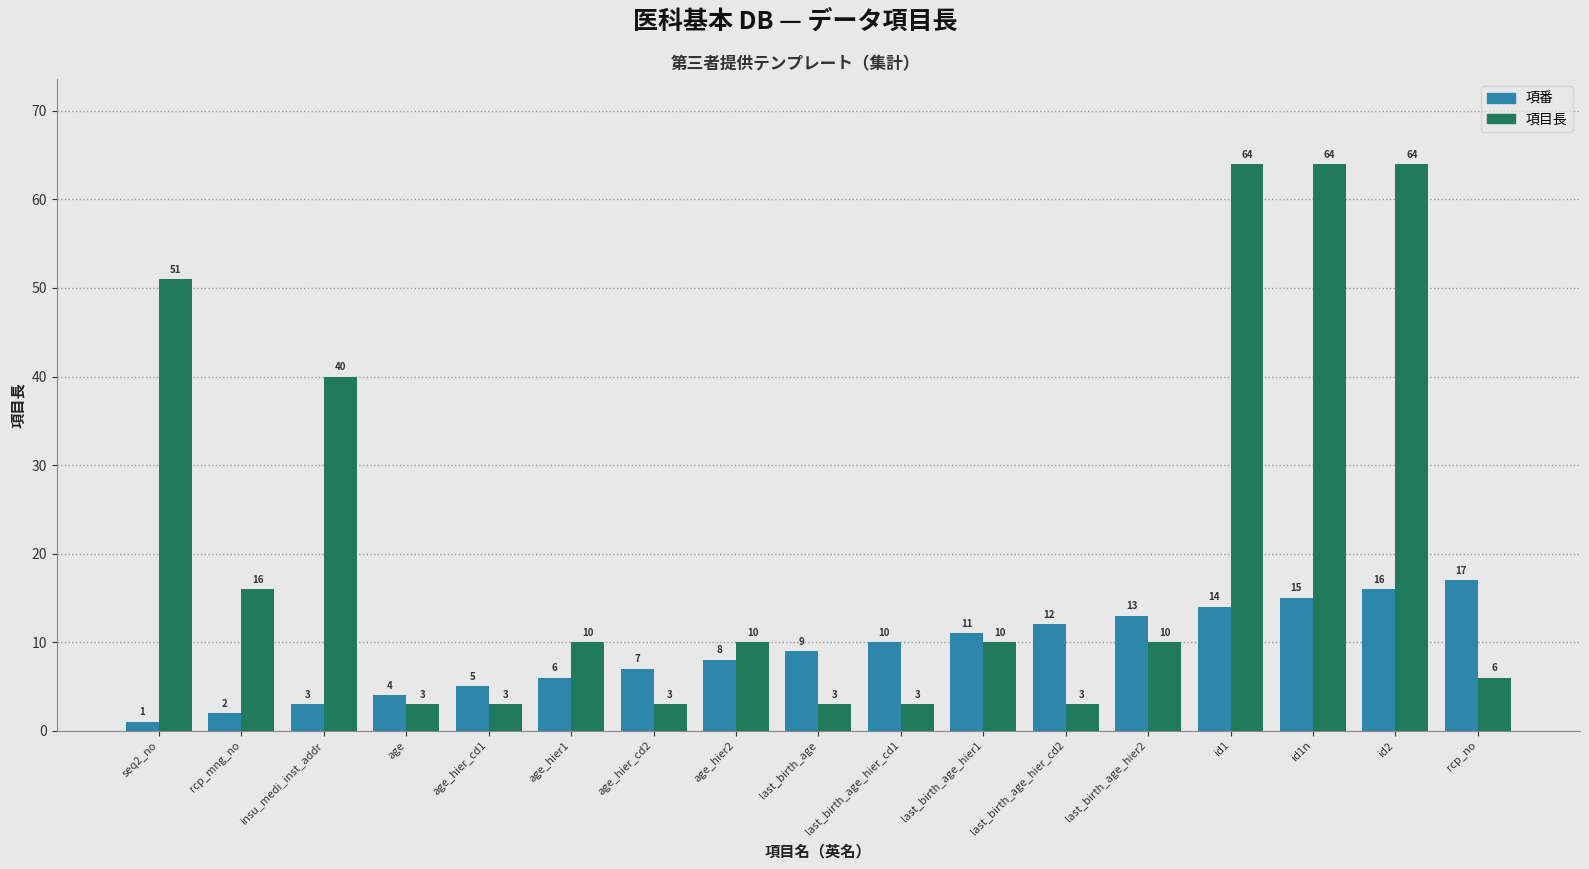

How many distinct data groups are displayed?

2